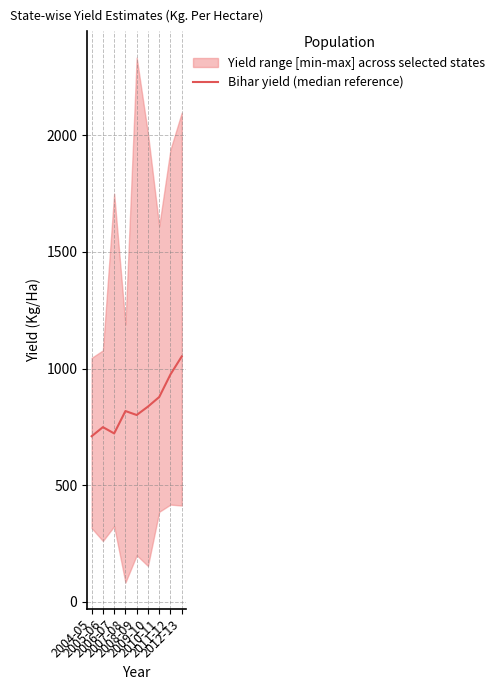

What is the change in value from 2004-05 to 2006-07?

+12